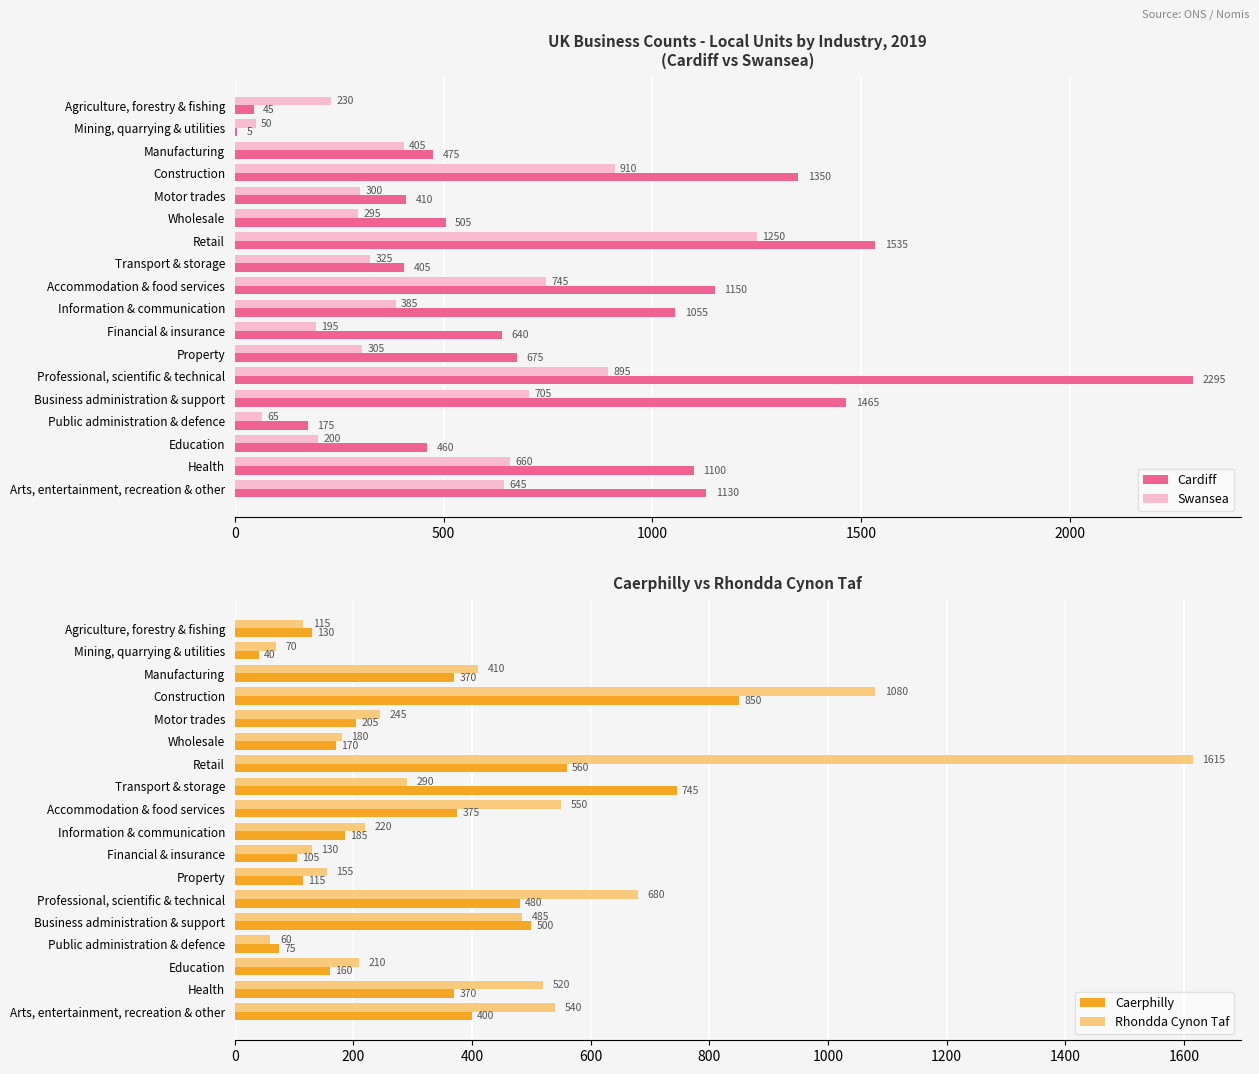

What are all the series names shown in the legend?

Cardiff, Swansea, Caerphilly, Rhondda Cynon Taf